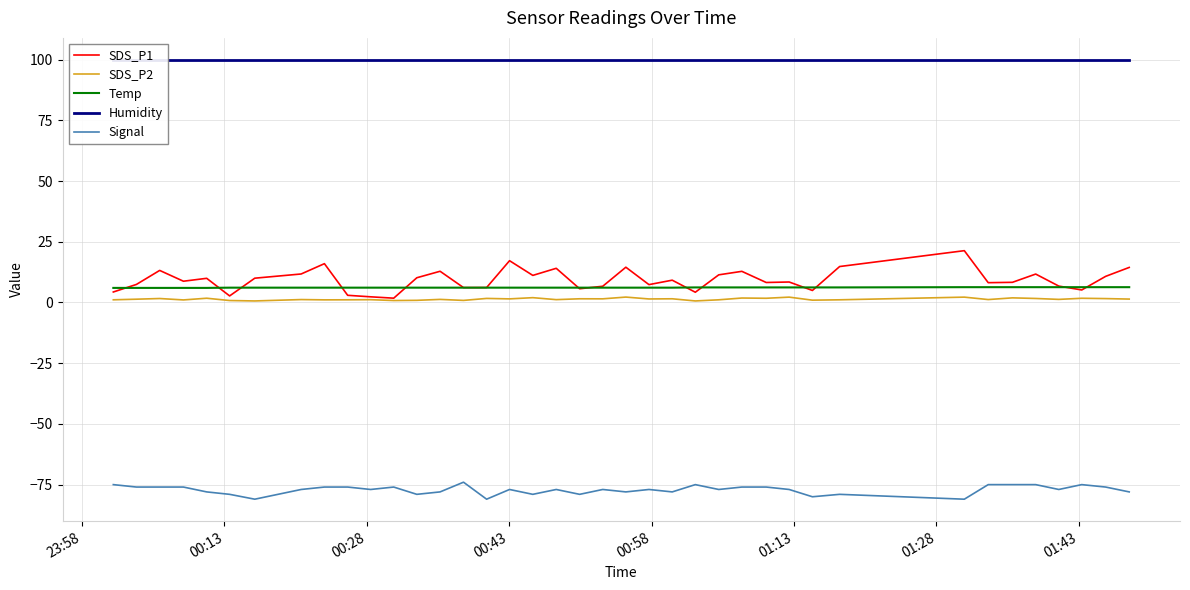

At how many categories does at least one series exceed 51?

39